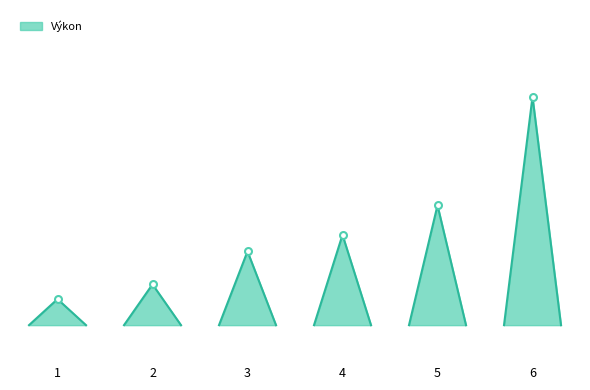

Which label corresponds to the smallest value in the chart?

1